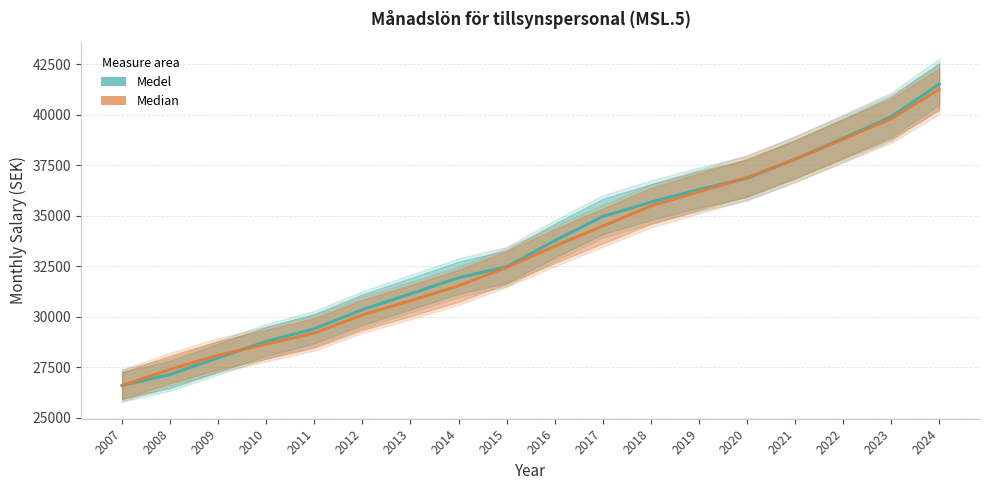

Does the chart display data point markers on the line(s)?

No